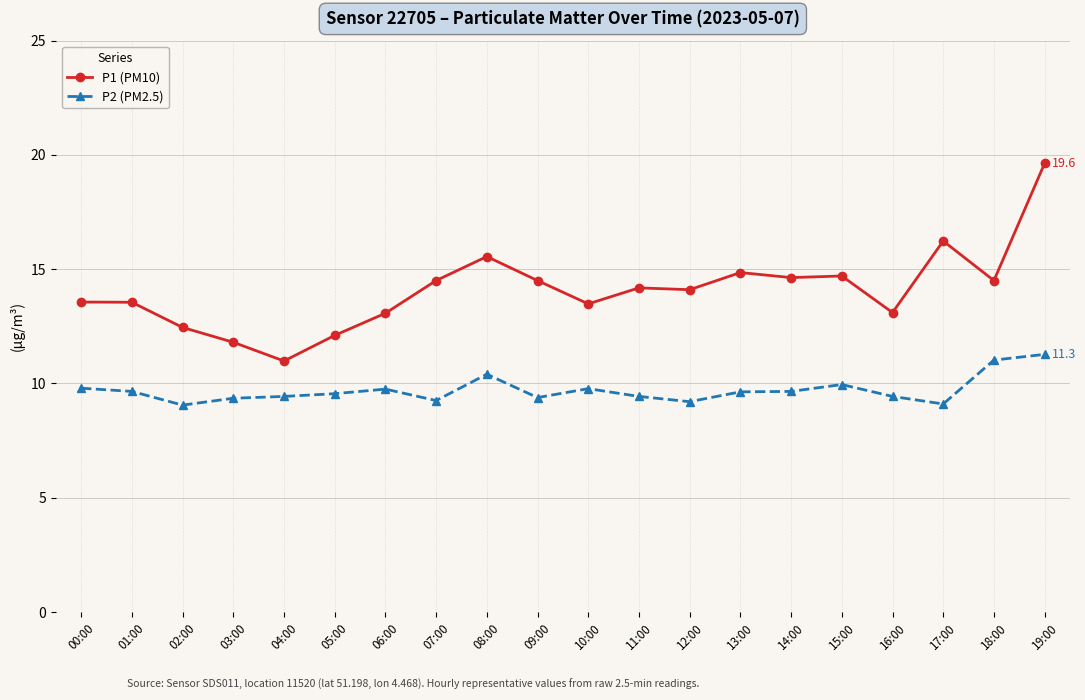

What is the sum of all P2 (PM2.5) values?

194.1